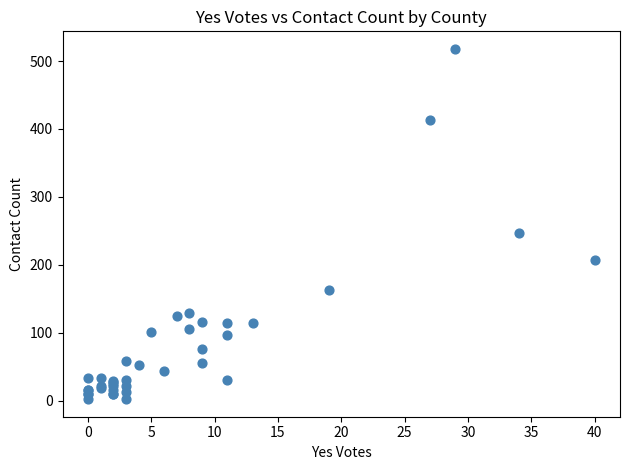

What Y value in the scatter plot is closest to 260?

247